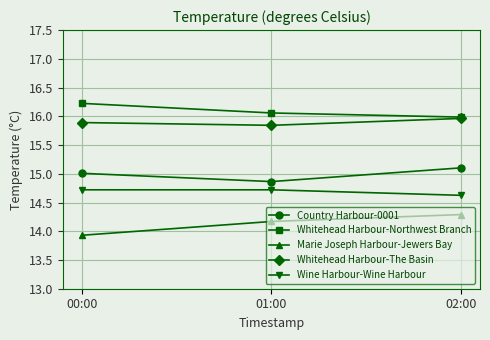

What position from the right is 02:00?

1